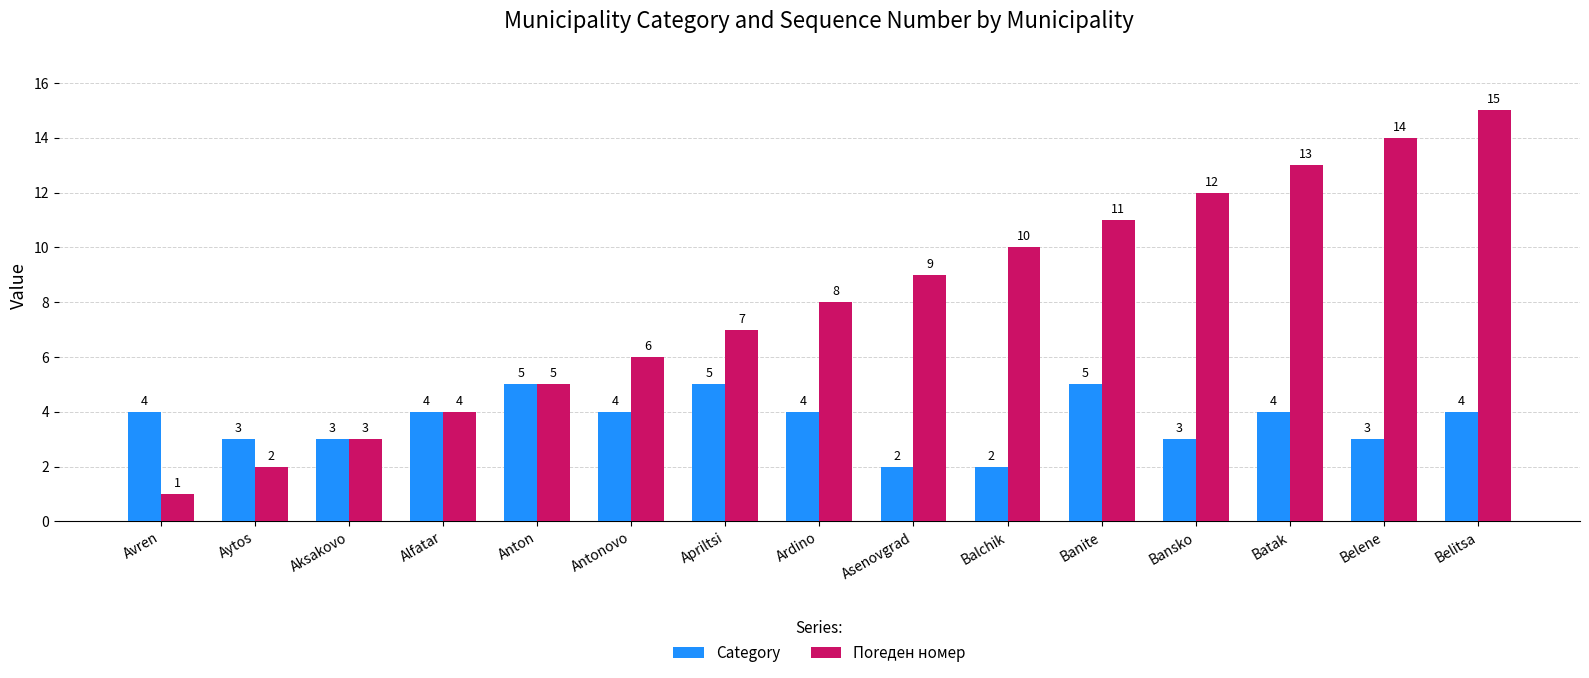

What is the value of the Category bar at the 12th from the left?

3